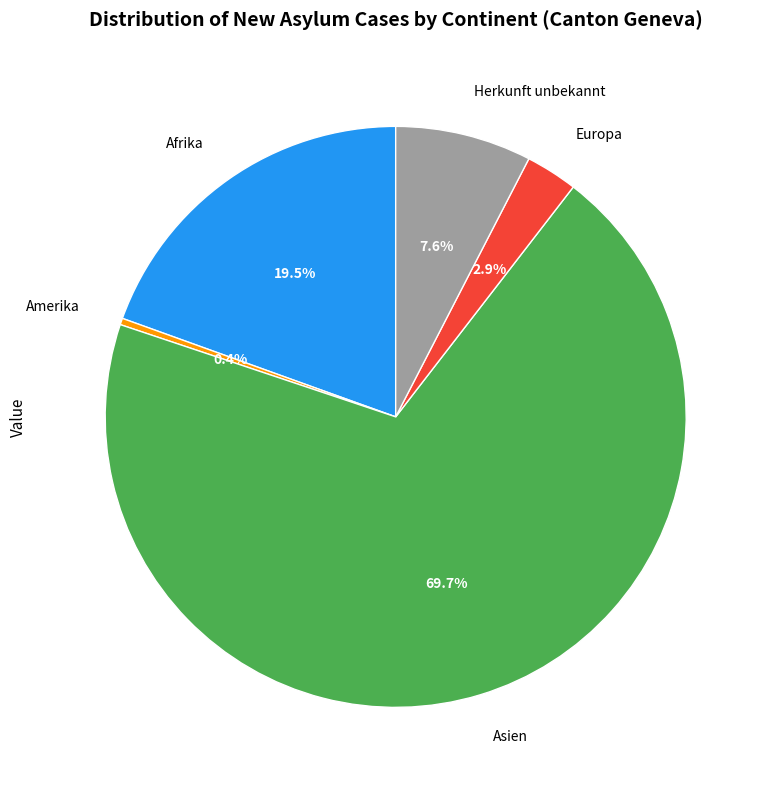

What is the smallest slice in the pie chart?

Amerika